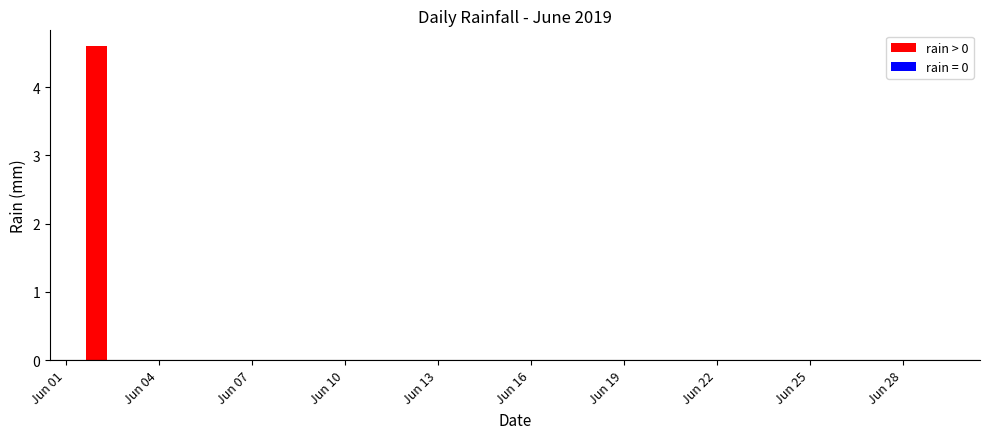

What is the sum of all values?

4.6